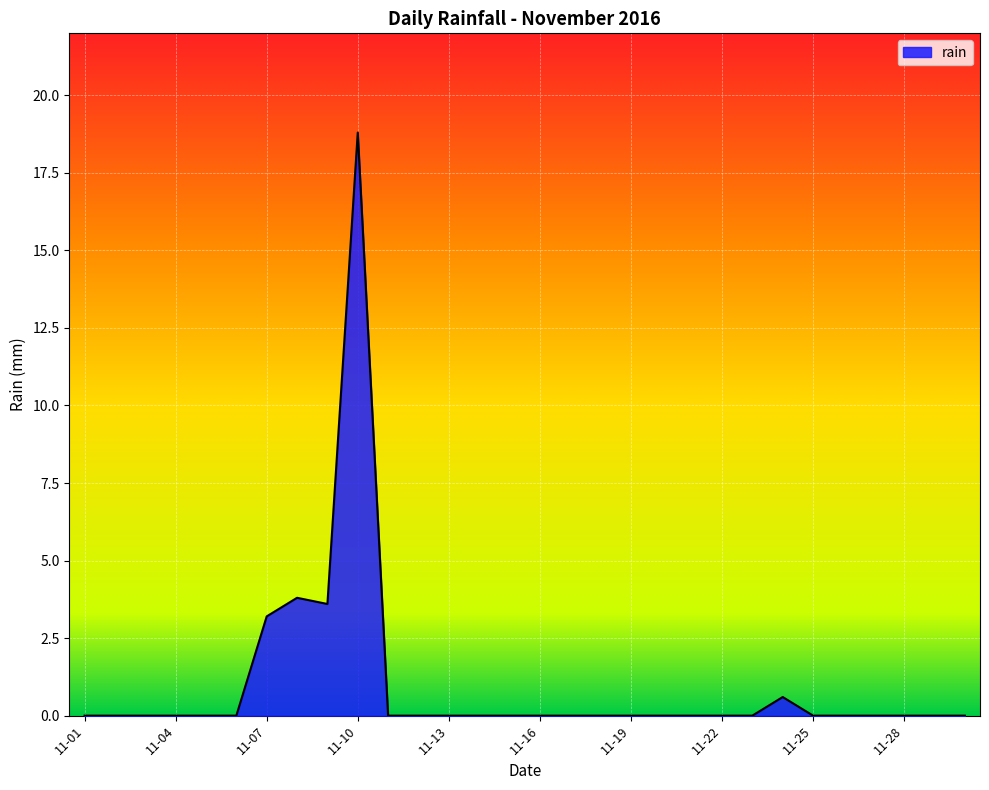

What is the maximum value shown in the chart?

18.8